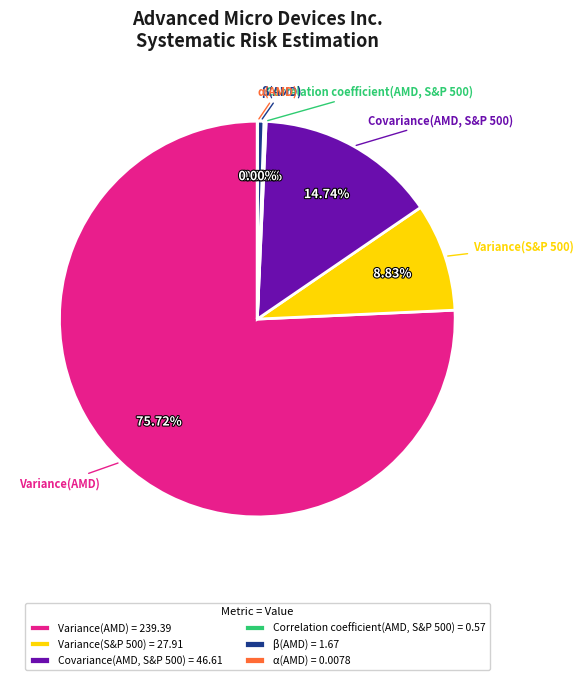

To the nearest percent, what portion does Covariance(AMD, S&P 500) represent?

15%